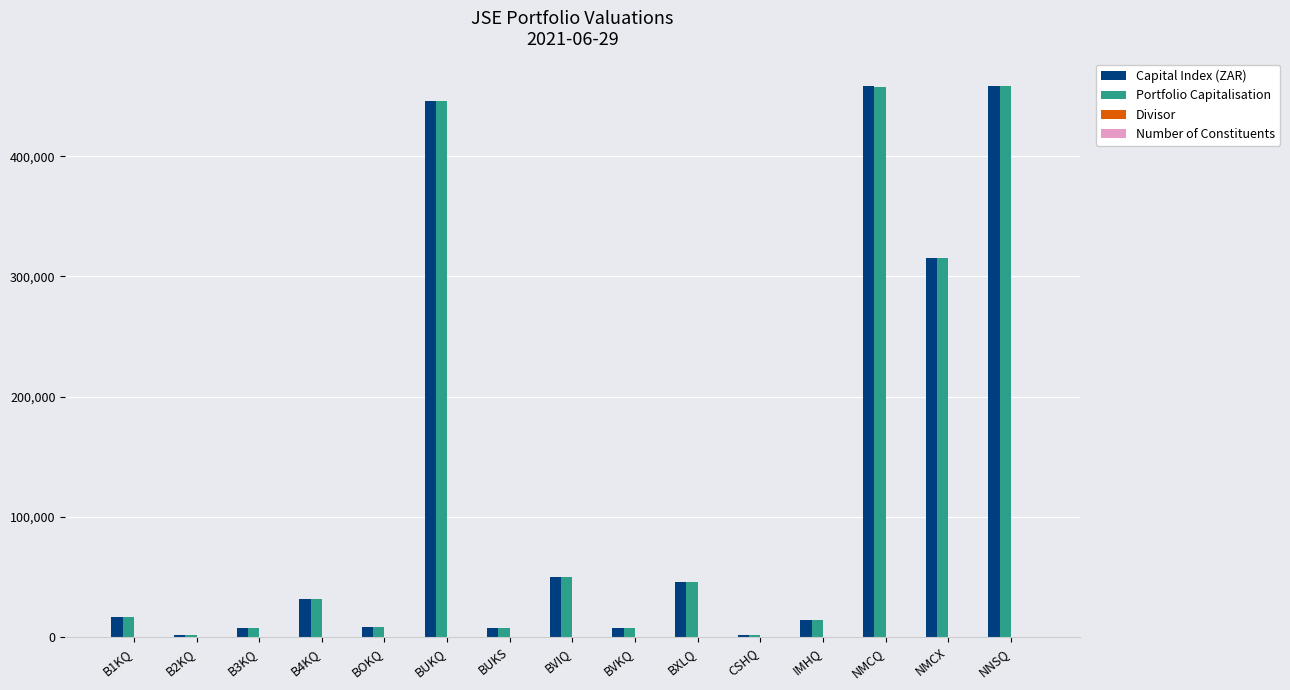

How many distinct data groups are displayed?

4